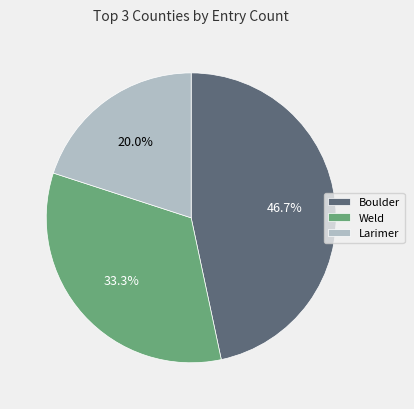

Rank the categories by value from highest to lowest.

Boulder, Weld, Larimer